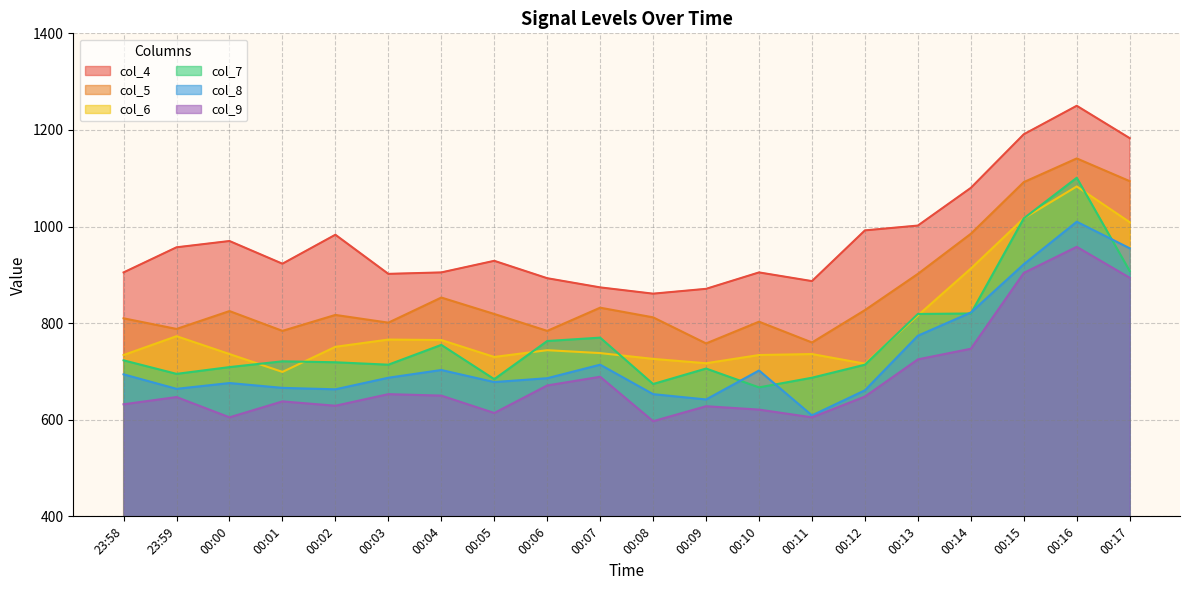

What is the value of the col_4 point at the 4th from the left?

923